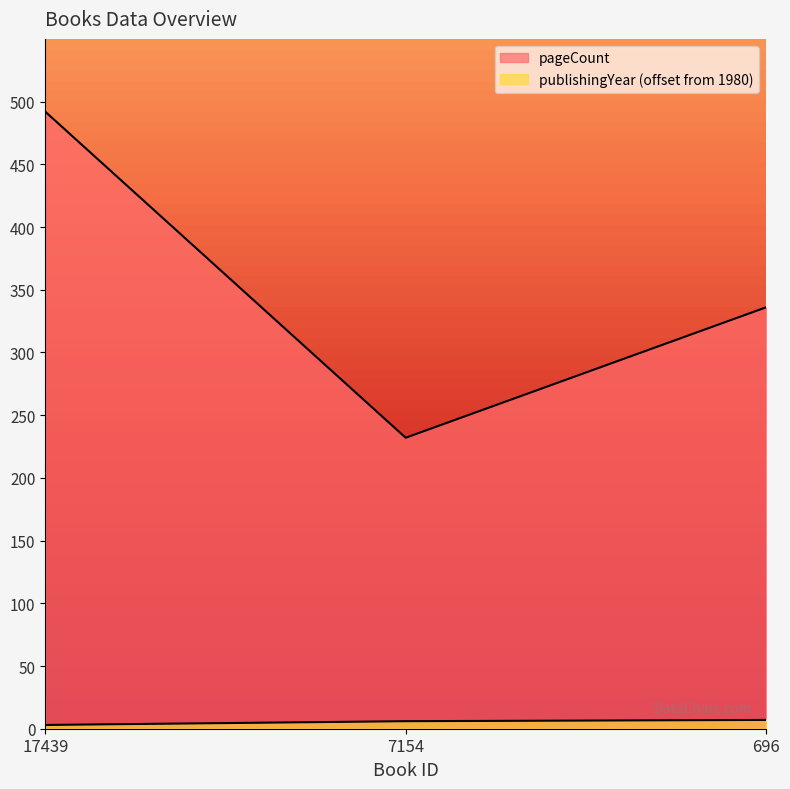

Is the value of pageCount at 17439 greater than the value of publishingYear at 7154?

Yes